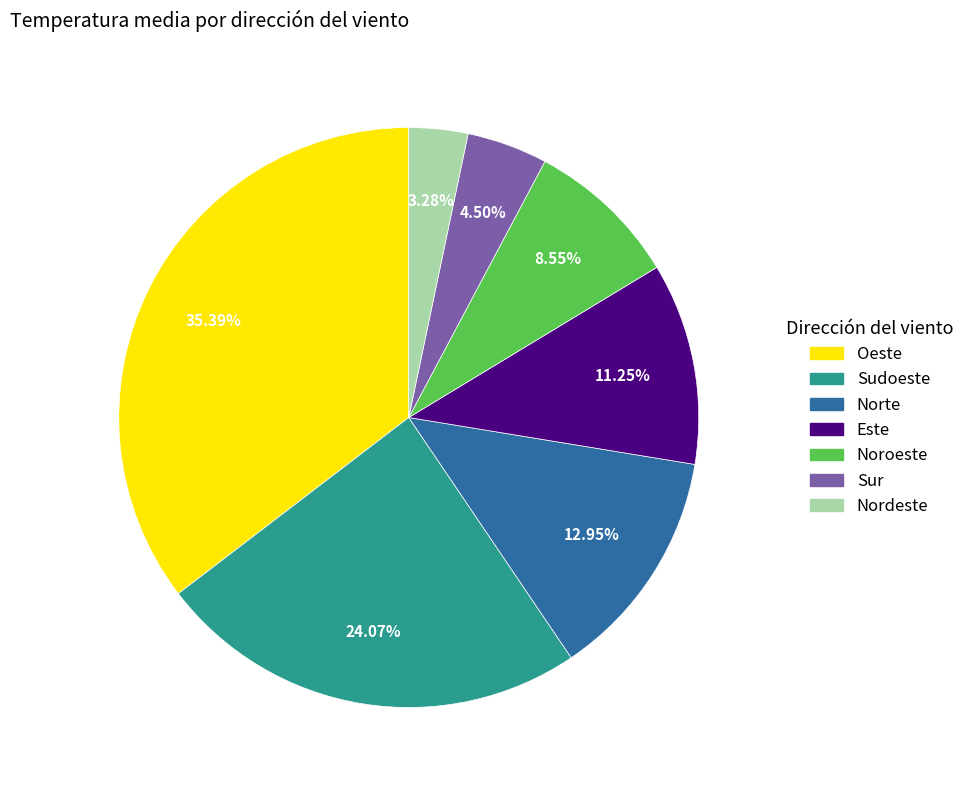

Rank the categories by value from highest to lowest.

Oeste, Sudoeste, Norte, Este, Noroeste, Sur, Nordeste